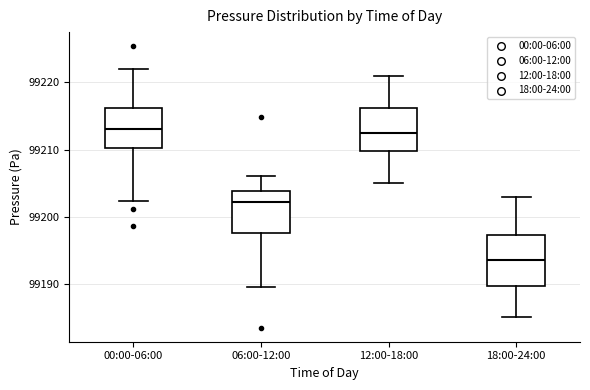

Where is the lower edge of the box for 18:00-24:00 on the y-axis? The values are not printed on the chart, so give them approximately, as read against the axis.

99190